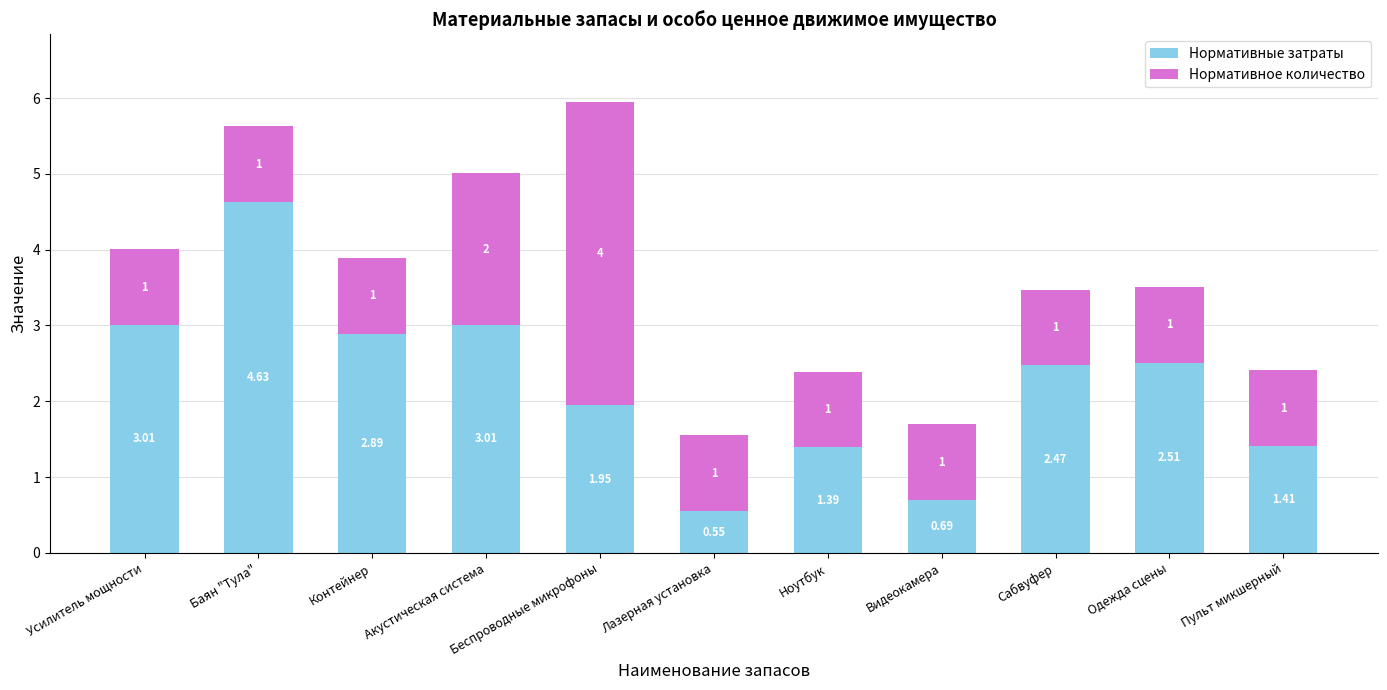

At which label does Нормативные затраты reach its peak?

Баян "Тула"